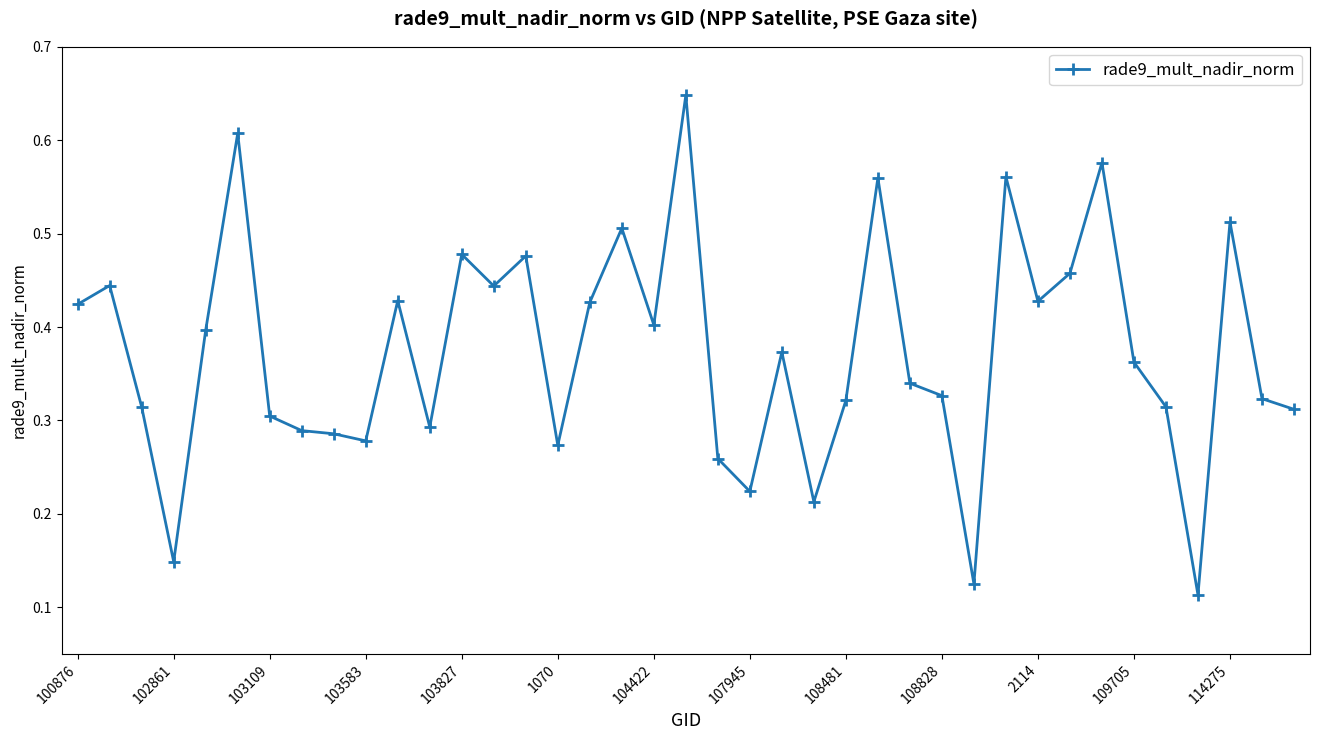

What is the sum of all values?

14.6